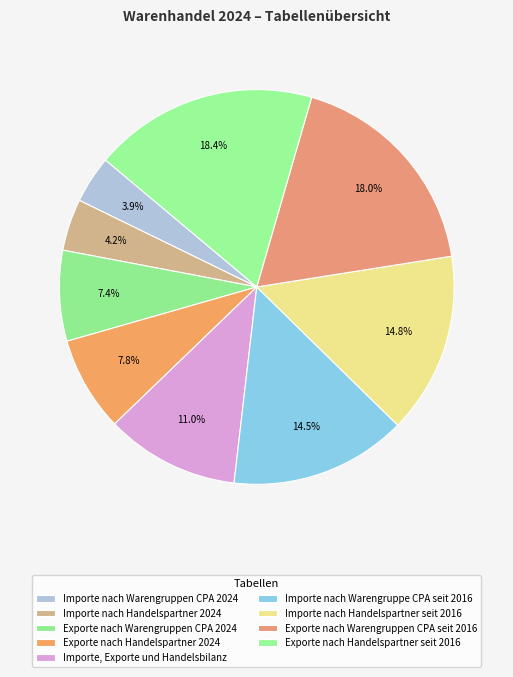

Which category has the smallest portion of the pie?

Importe nach Warengruppen CPA 2024